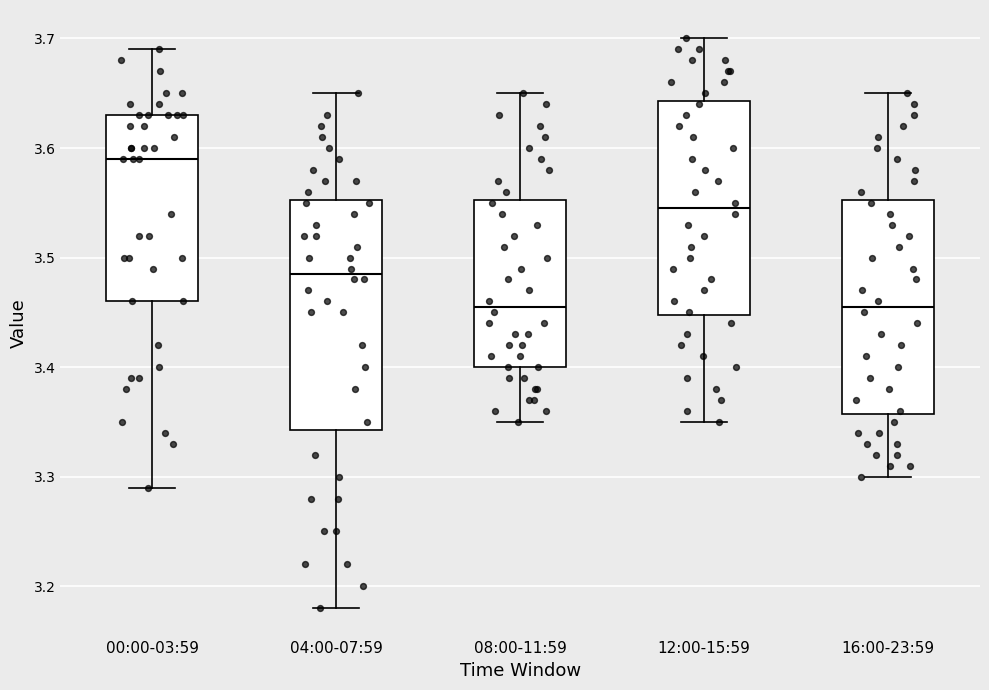

Where does the median line of the box for 00:00-03:59 sit on the y-axis? The values are not printed on the chart, so give them approximately, as read against the axis.

3.59